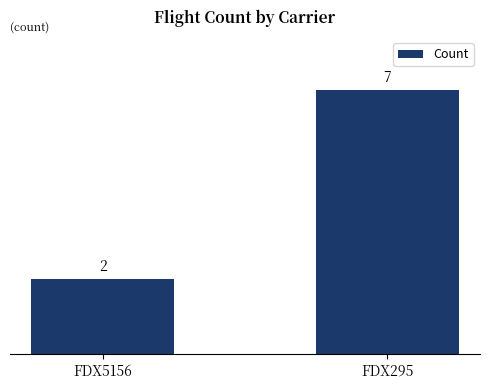

Reading right to left, extract all data points from this chart.

7	2